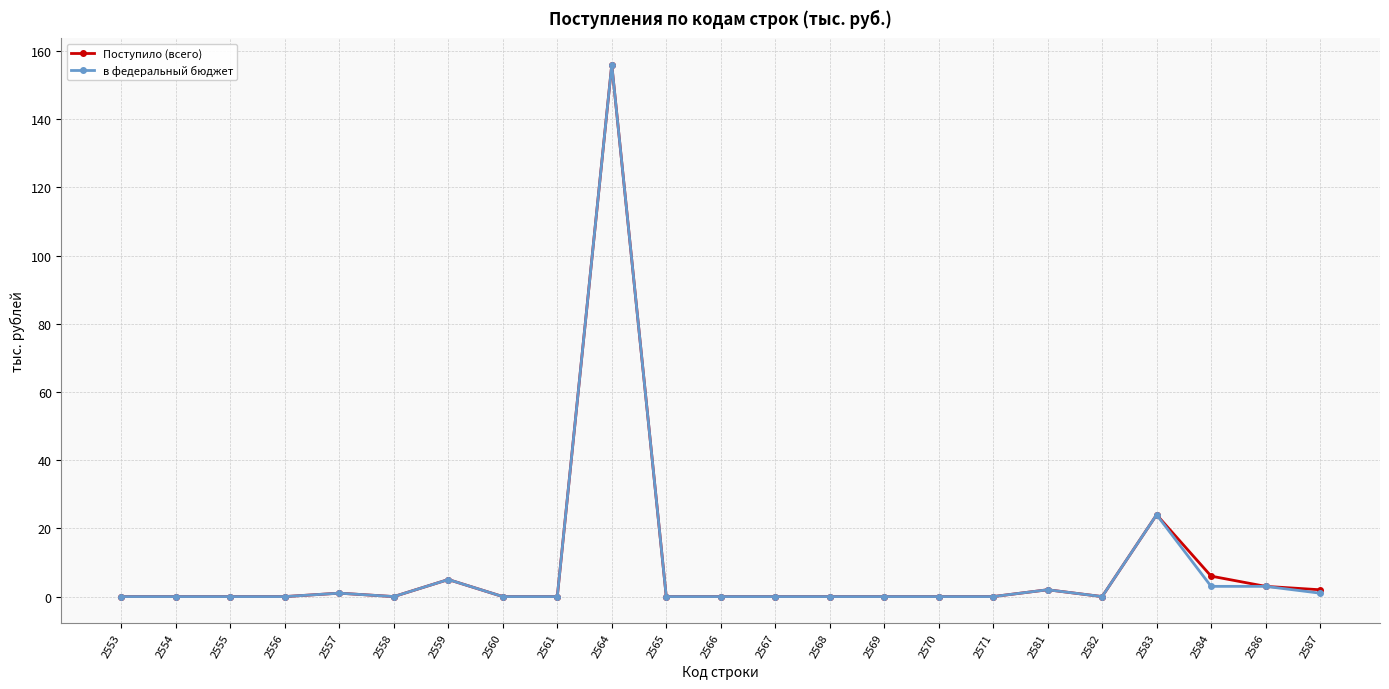

Count the number of categories in the chart.

23